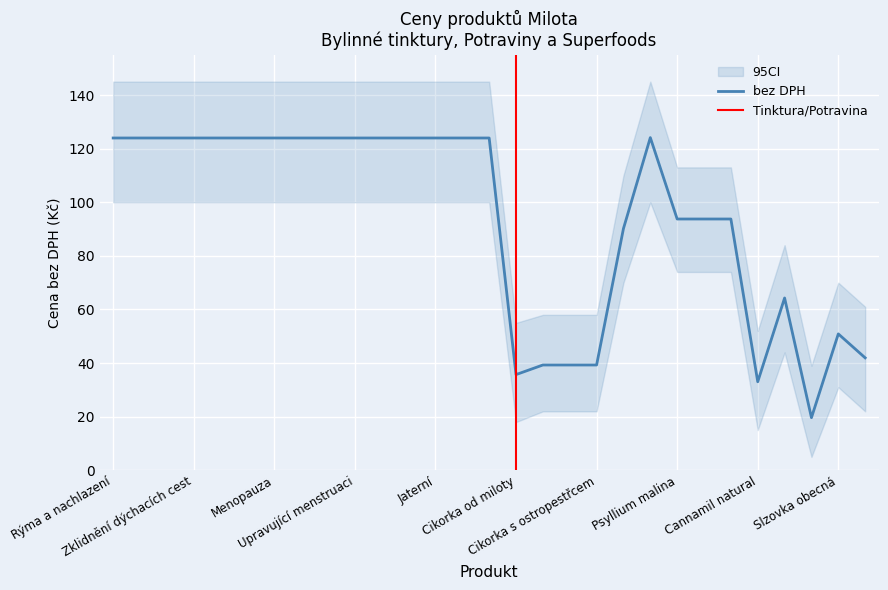

How many data points are less than 123?

13